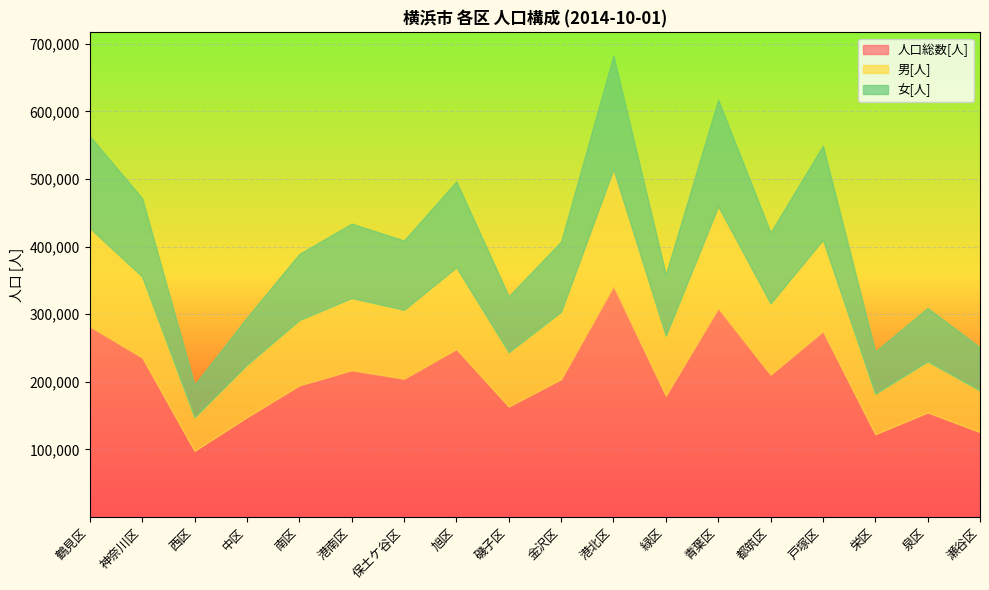

What is the greatest value displayed?

341324